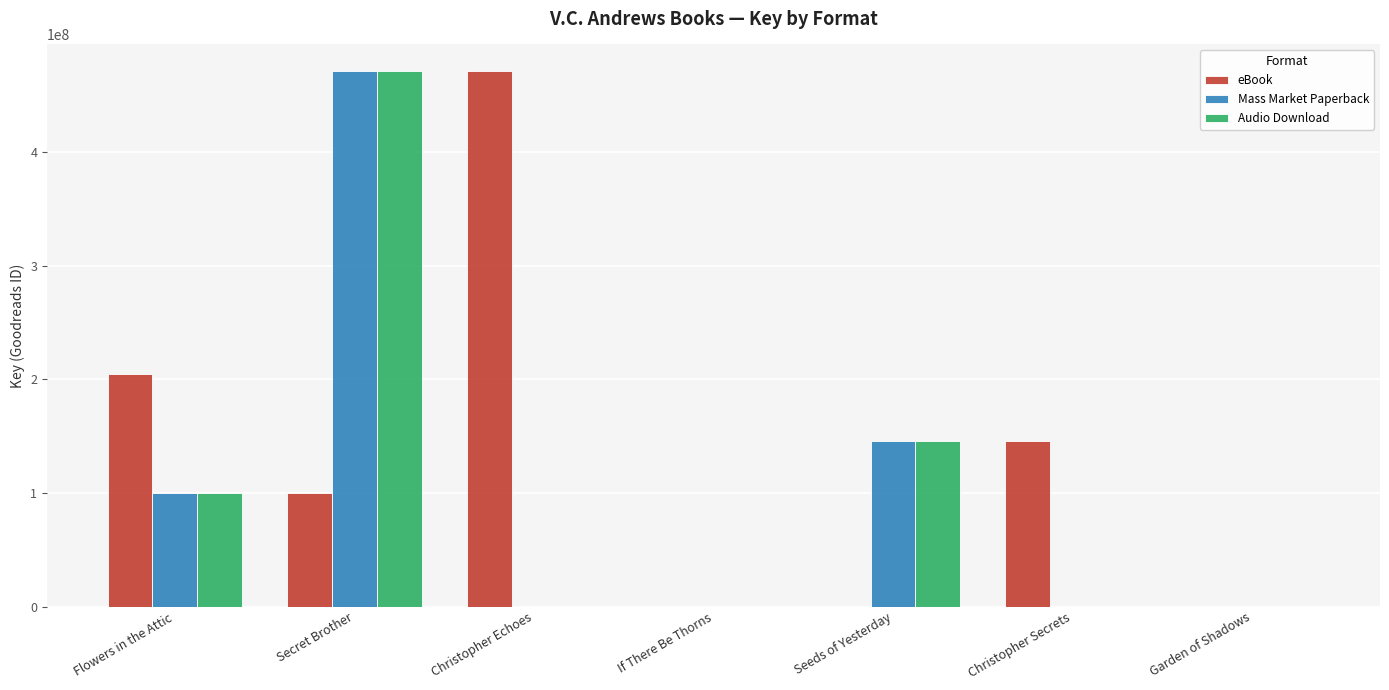

Are the bars horizontal?

No